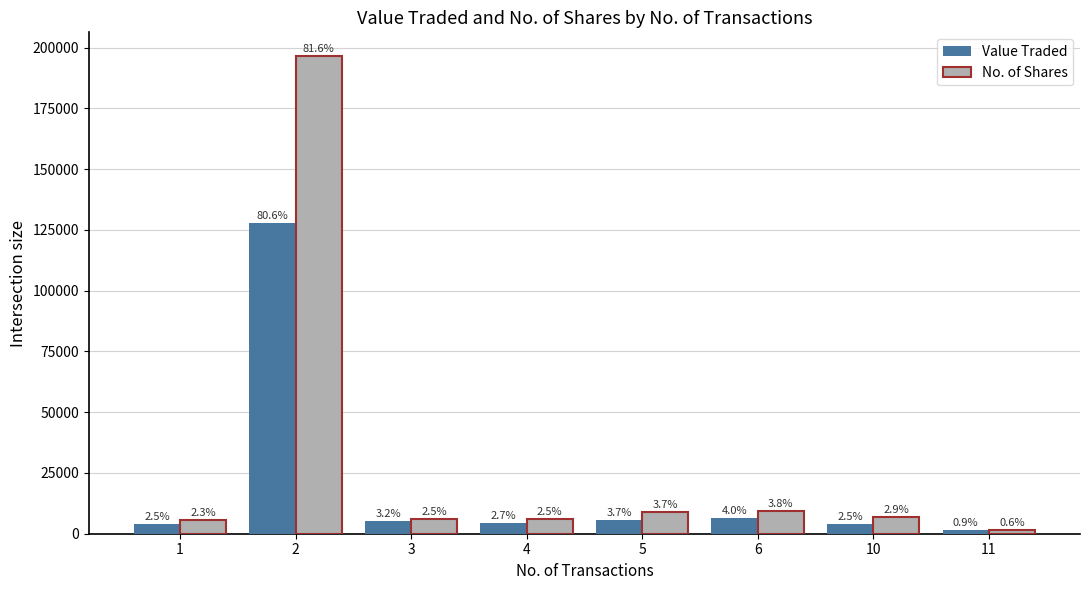

How many bars are there in each group?

2